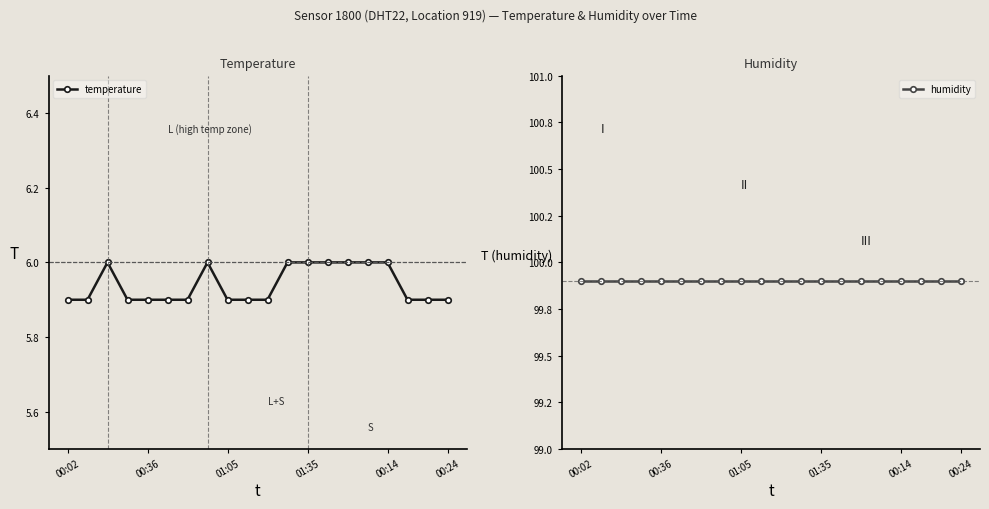

The value of temperature at 9 is 1.5. True or false?

False